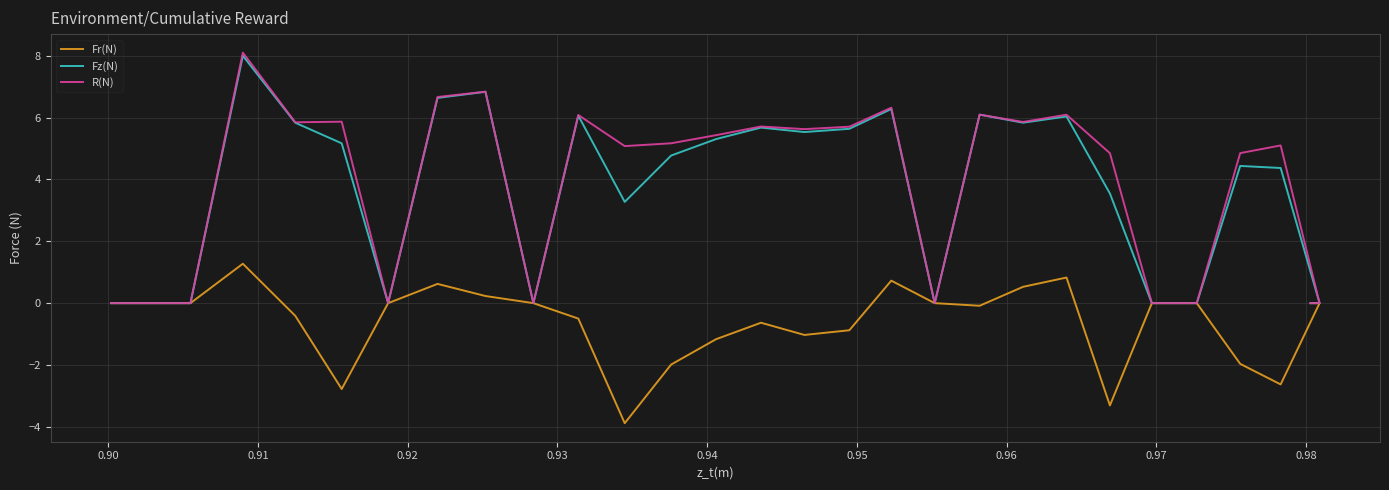

True or false: Fz(N) and R(N) cross at least once.

False